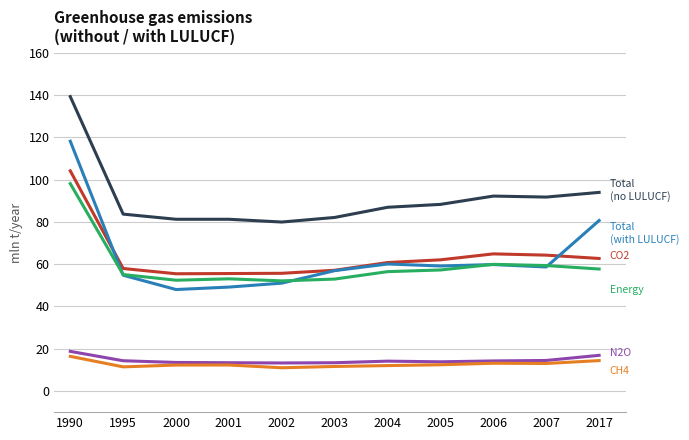

What is the difference between the highest and lowest values at 2001?

68.9